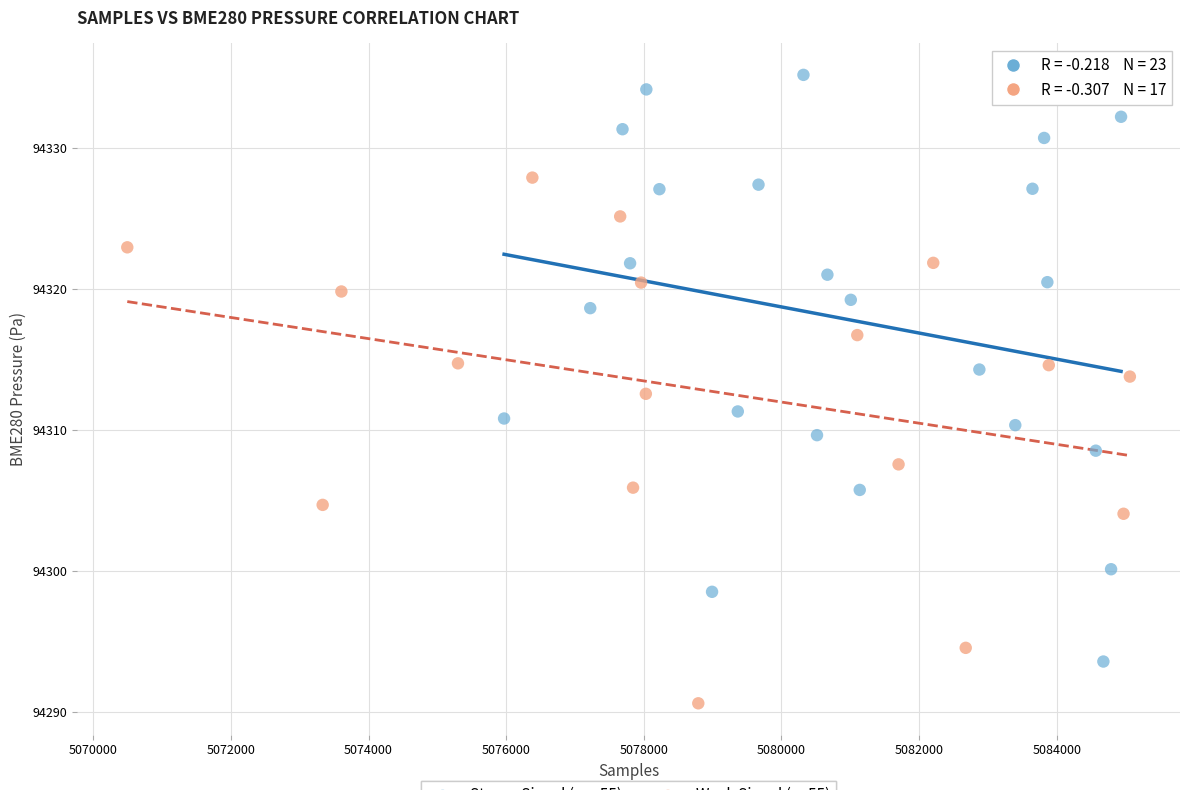

Which series reaches the minimum Y coordinate?

Weak Signal (< -55)